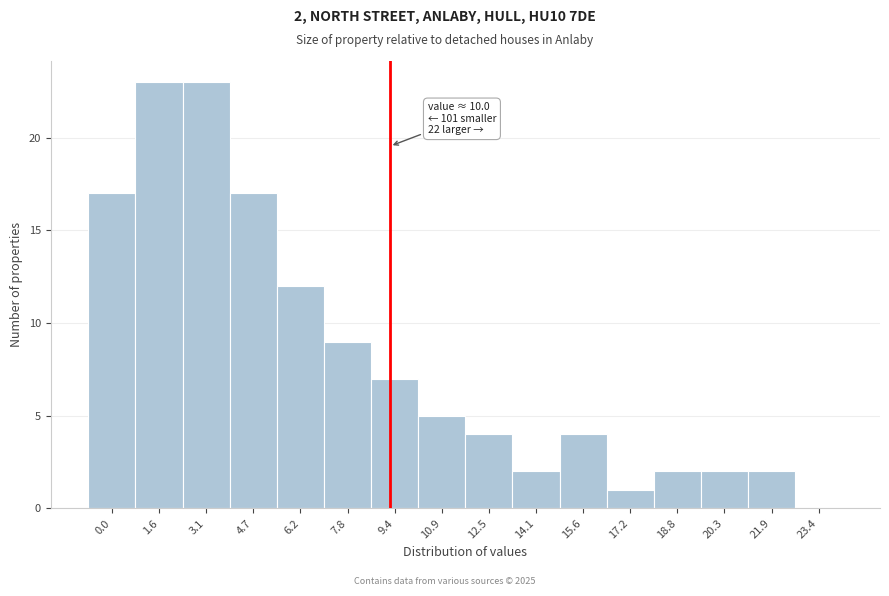

Reading left to right, list all the values displayed in this chart.

0.0=17	1.6=23	3.1=23	4.7=17	6.2=12	7.8=9	9.4=7	10.9=5	12.5=4	14.1=2	15.6=4	17.2=1	18.8=2	20.3=2	21.9=2	23.4=0